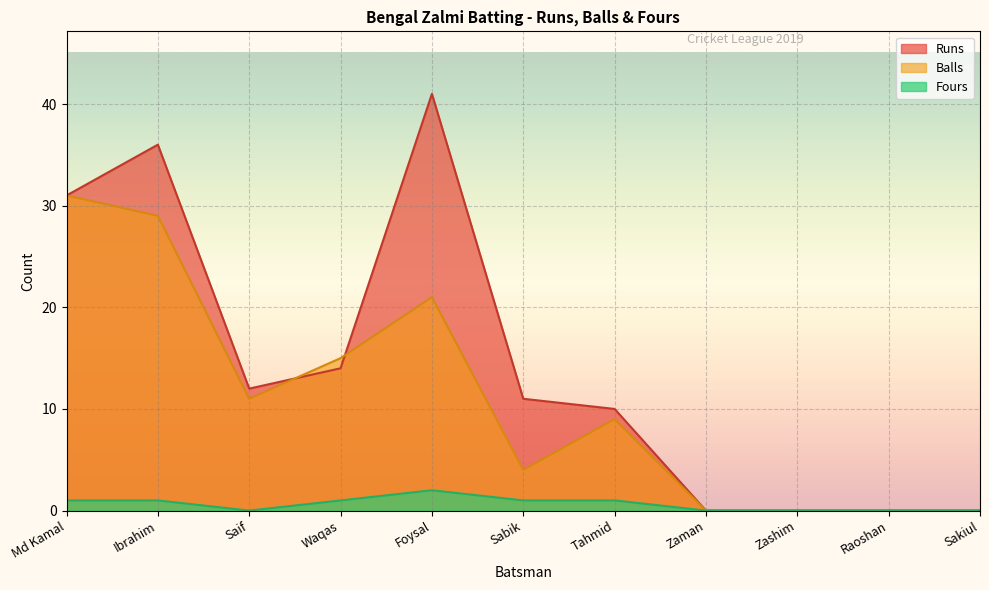

At which label is Balls closest to 15?

Waqas